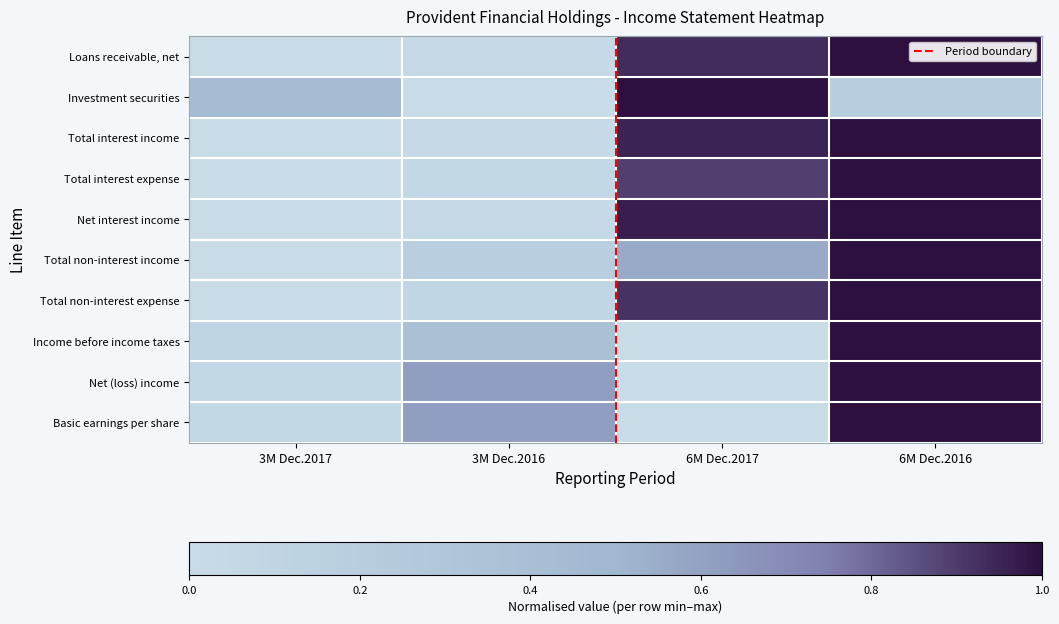

What is the greatest value displayed?

1.0